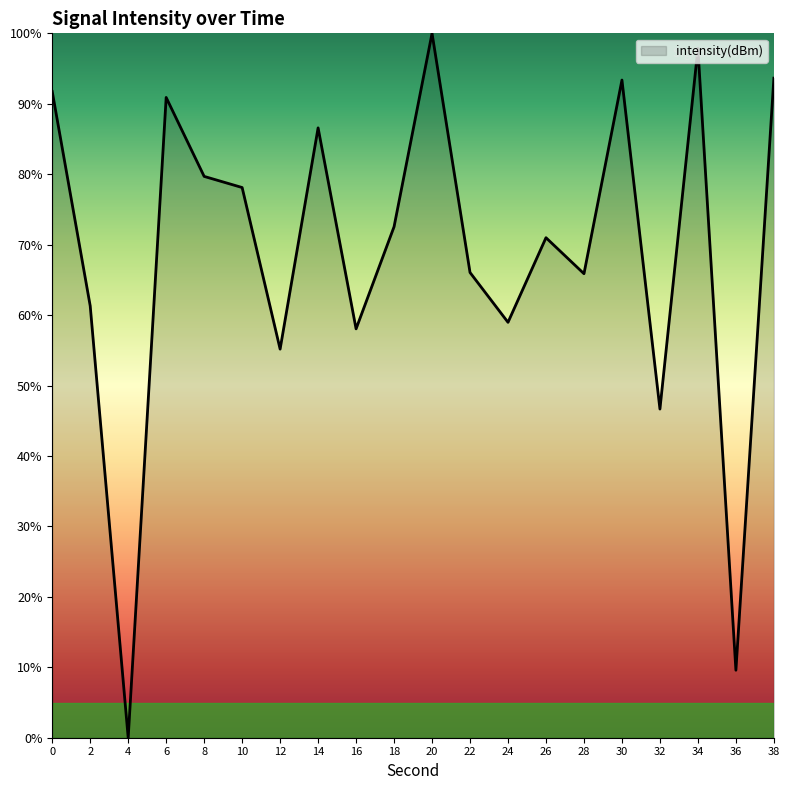

The chart shows a value of 122.4 at 30. True or false?

False